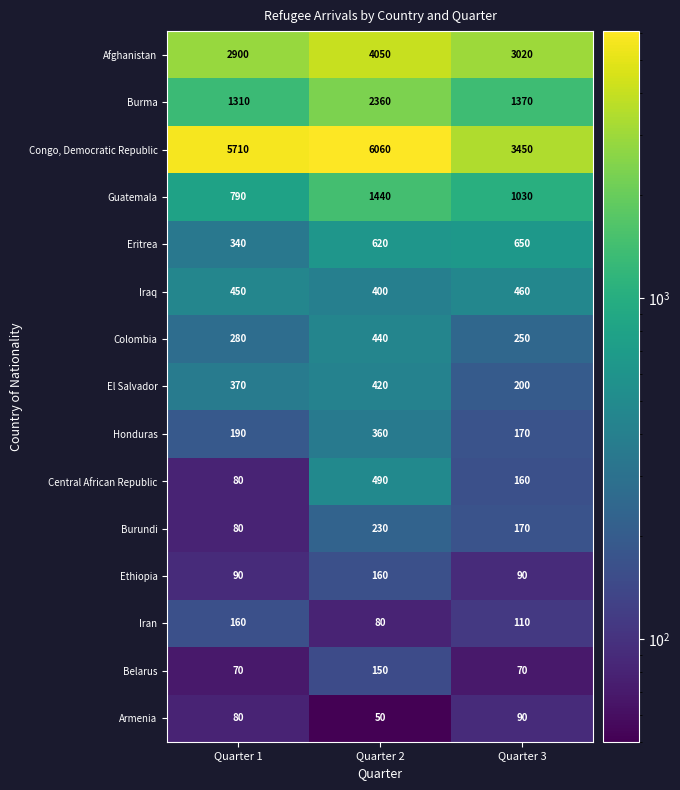

The value of Central African Republic at Quarter 1 is 80. True or false?

True